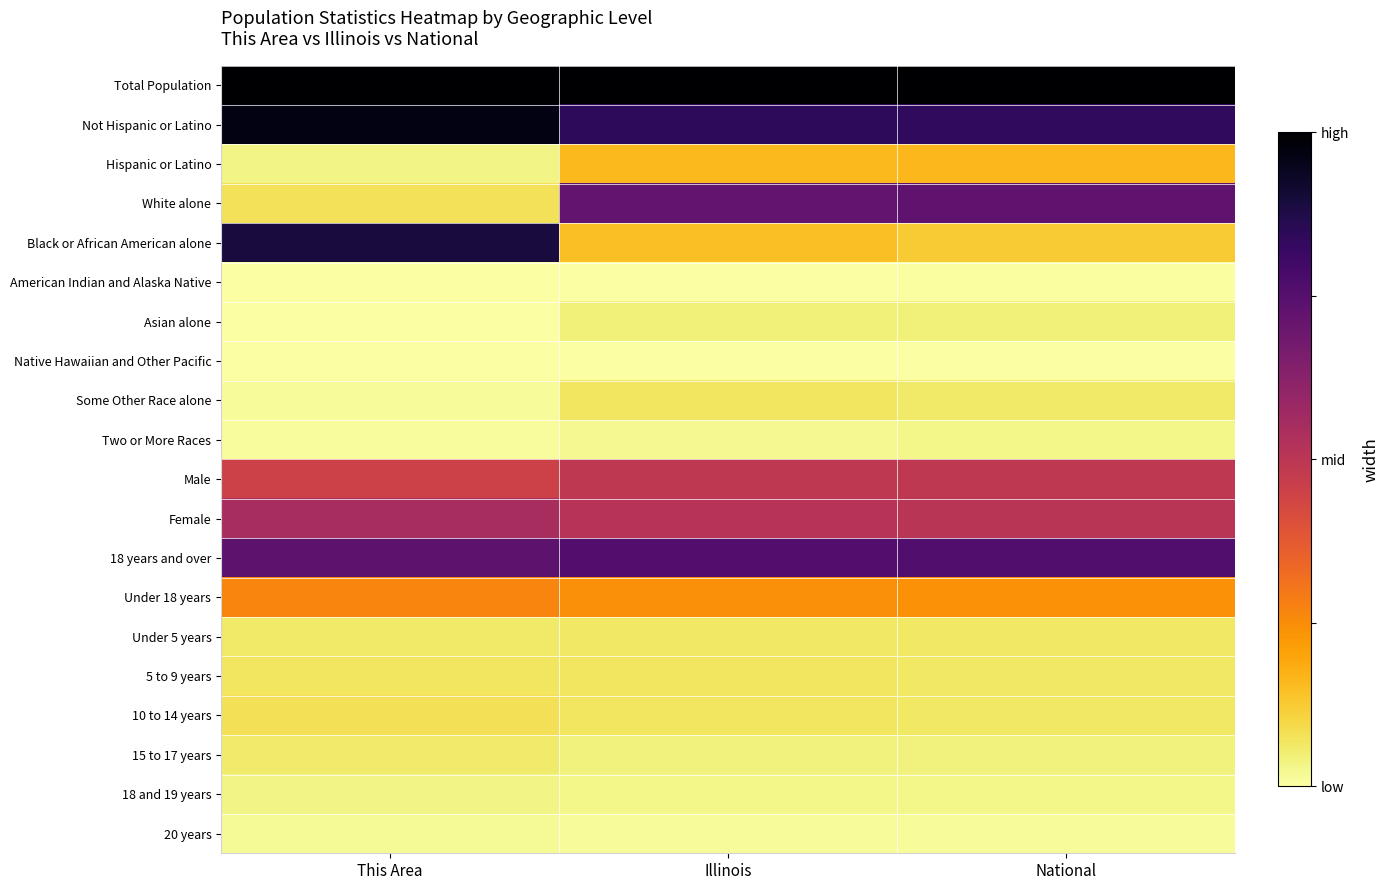

What is the greatest value displayed?

1.0